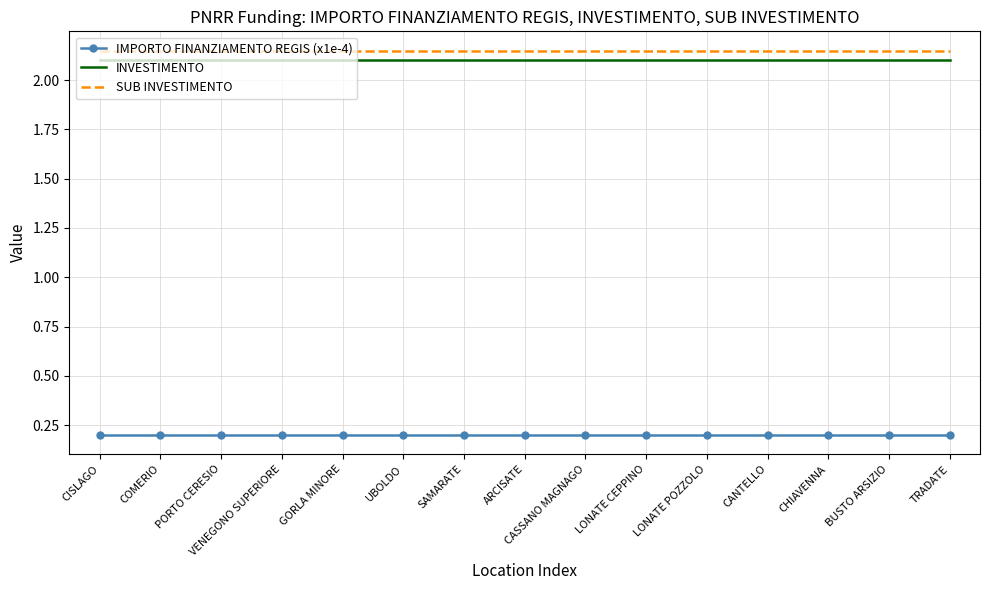

What is the total value across all series at COMERIO?

4.5